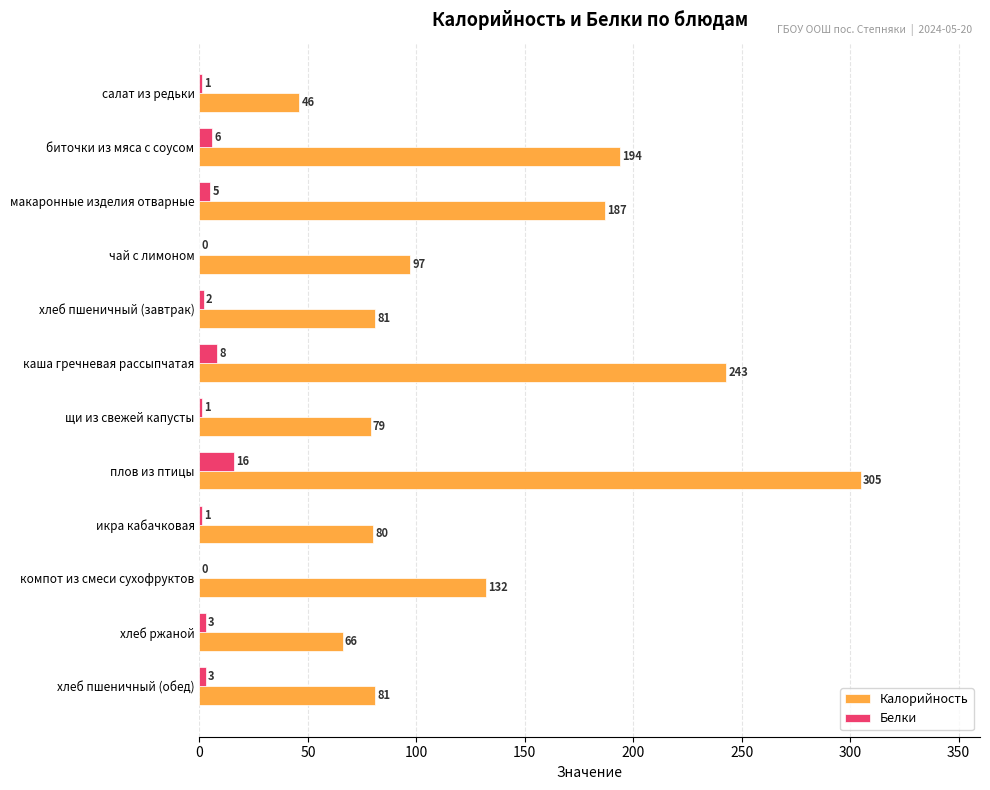

How many positive values does the Белки series have?

10